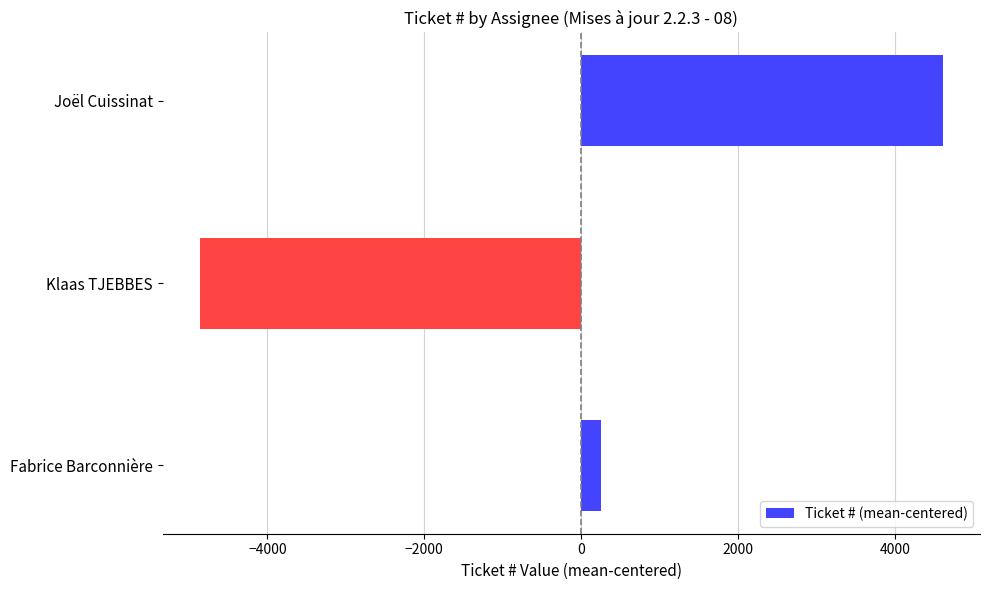

Reading bottom to top, what are all the values shown in this chart?

Fabrice Barconnière=250.3	Klaas TJEBBES=-4861.7	Joël Cuissinat=4611.3